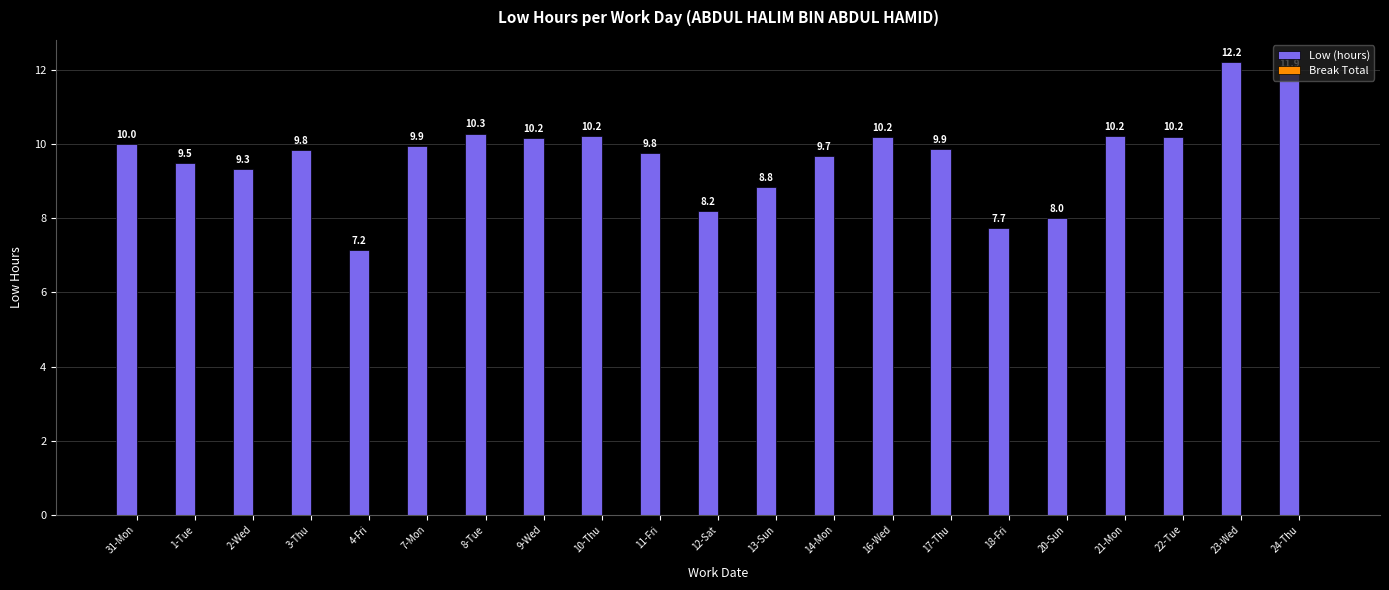

What is the label of the 3rd bar from the left?

2-Wed